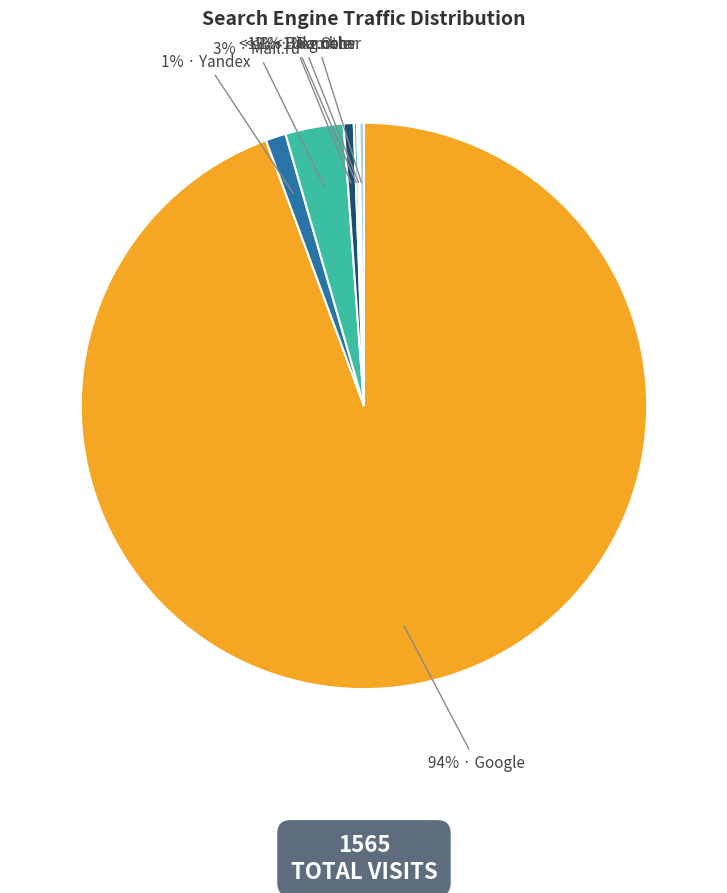

Approximately how many times larger is the value at Rambler compared to Ukr.net?

0.2